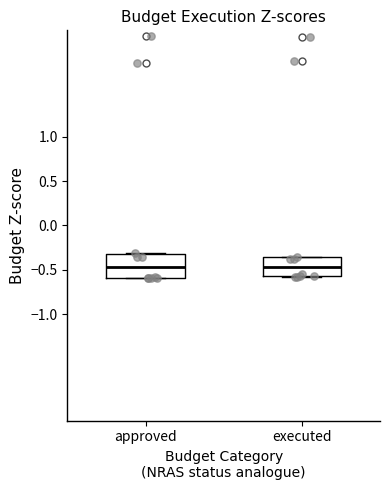

Reading left to right, read every box against the y-axis: the position of its median line, the range the box covers, and the ends of its whiskers. The values are not printed on the chart, so give them approximately, as read against the axis.

approved: median -0.45, box -0.60 to -0.30, whiskers -0.60 to -0.30
executed: median -0.45, box -0.55 to -0.35, whiskers -0.60 to -0.35